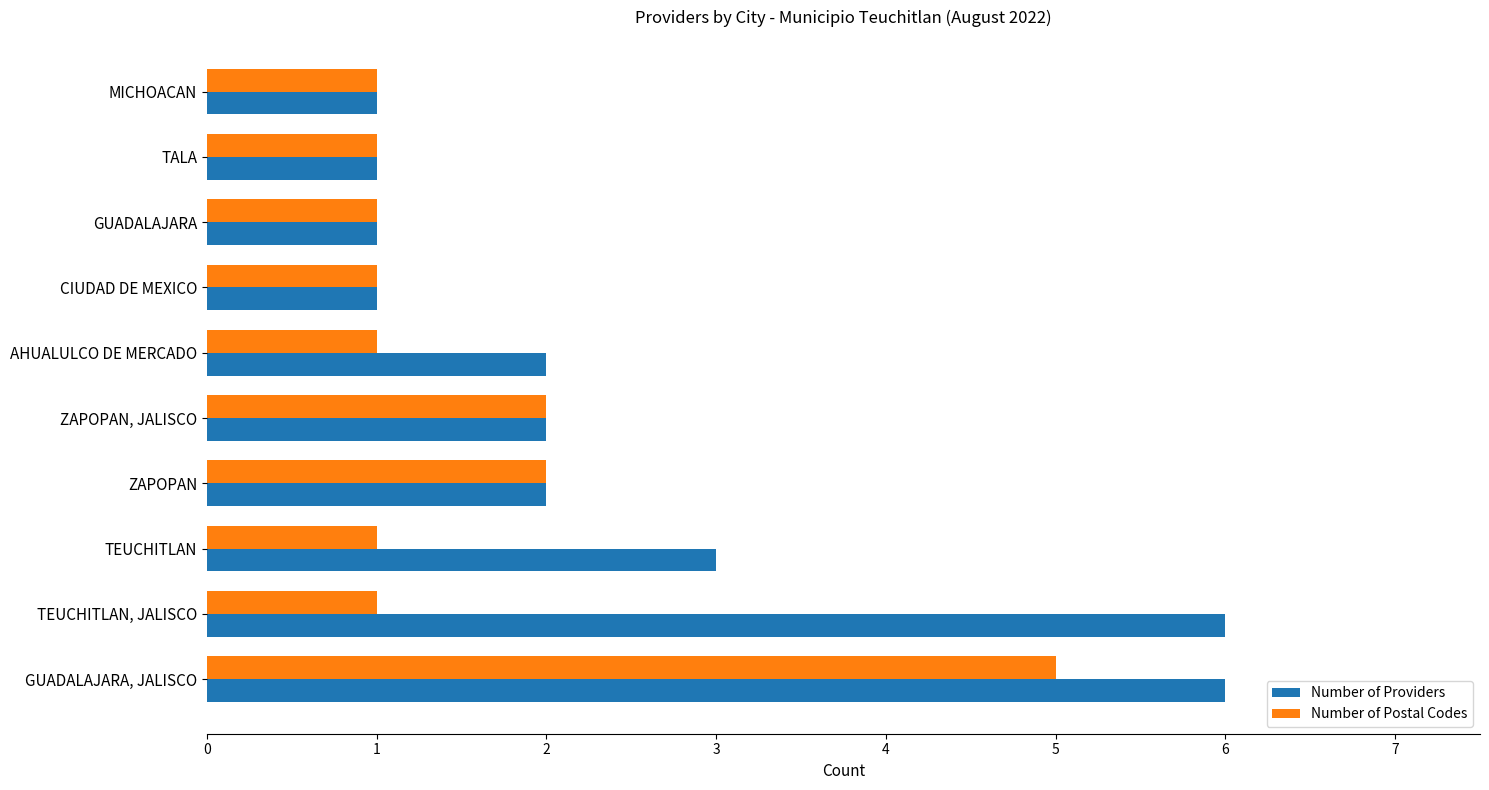

List the series in order of their peak value, lowest first.

Number of Postal Codes, Number of Providers